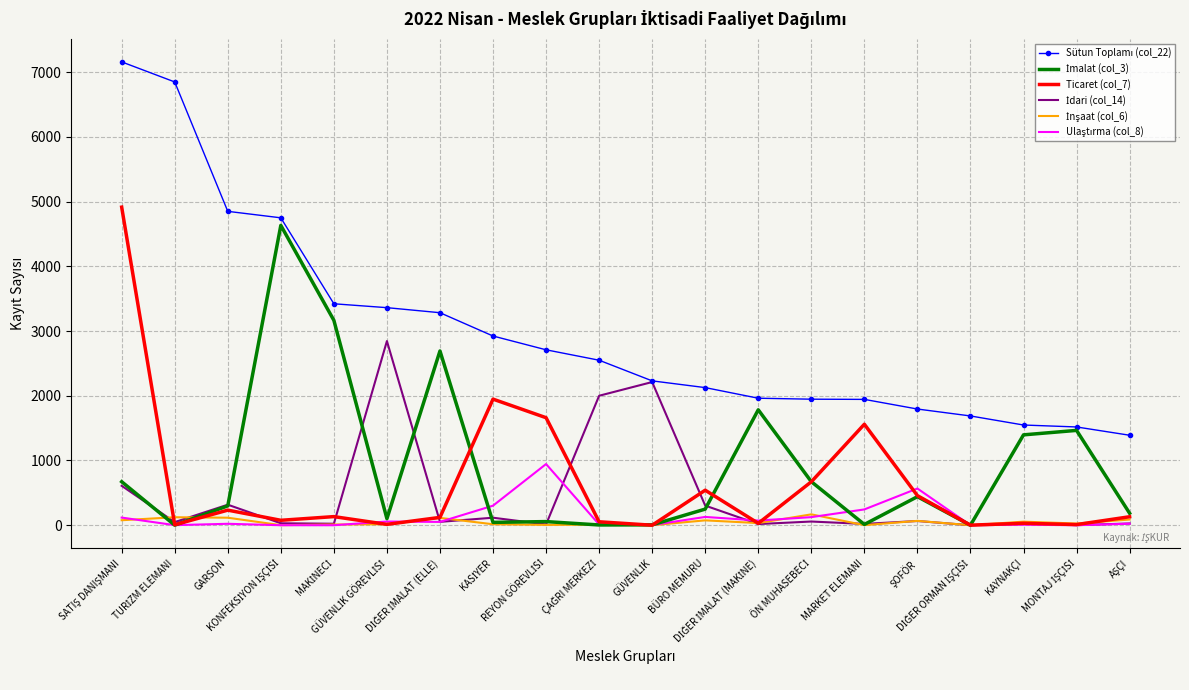

True or false: Sütun Toplamı (col_22) has more than 1 points higher than both neighbors.

False